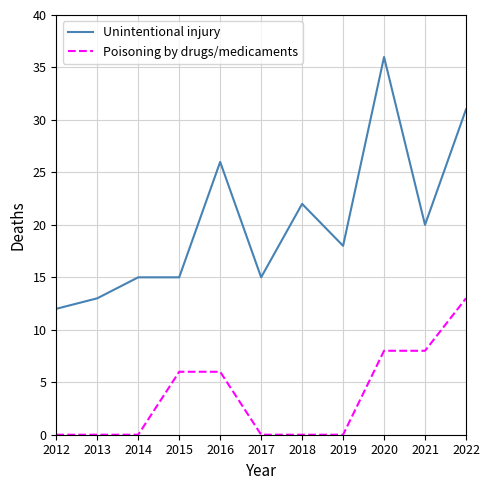

Is this an area chart (filled region under the line)?

No